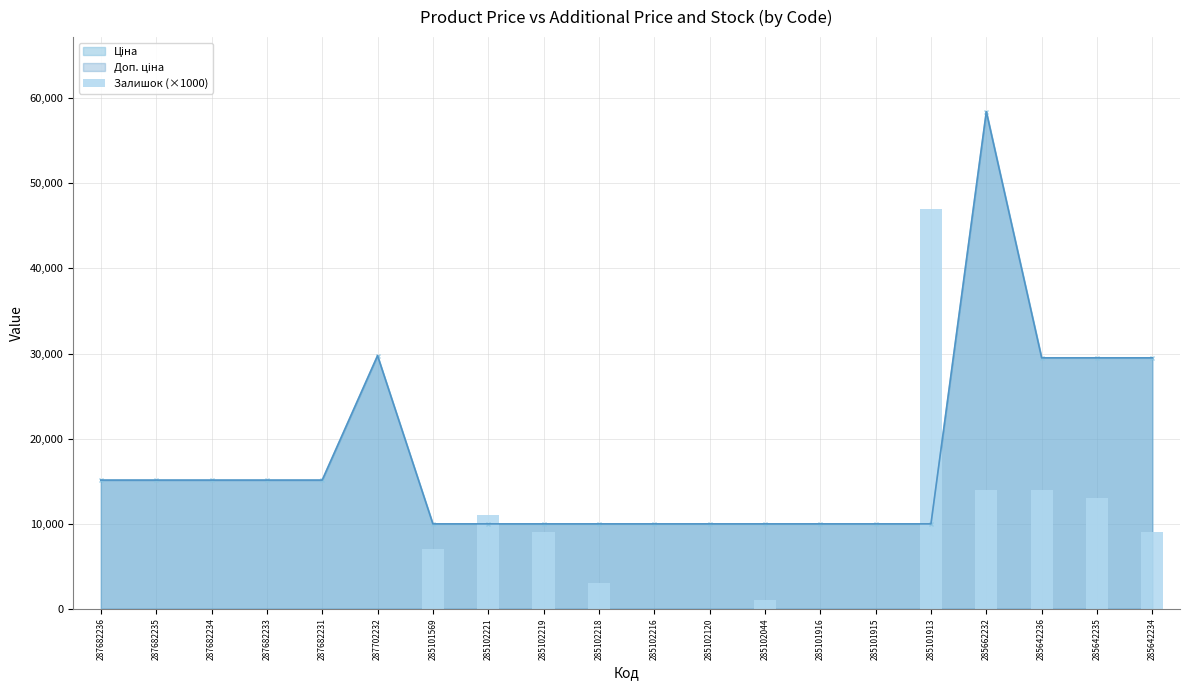

The chart shows a value of 24749 at 287682234. True or false?

False